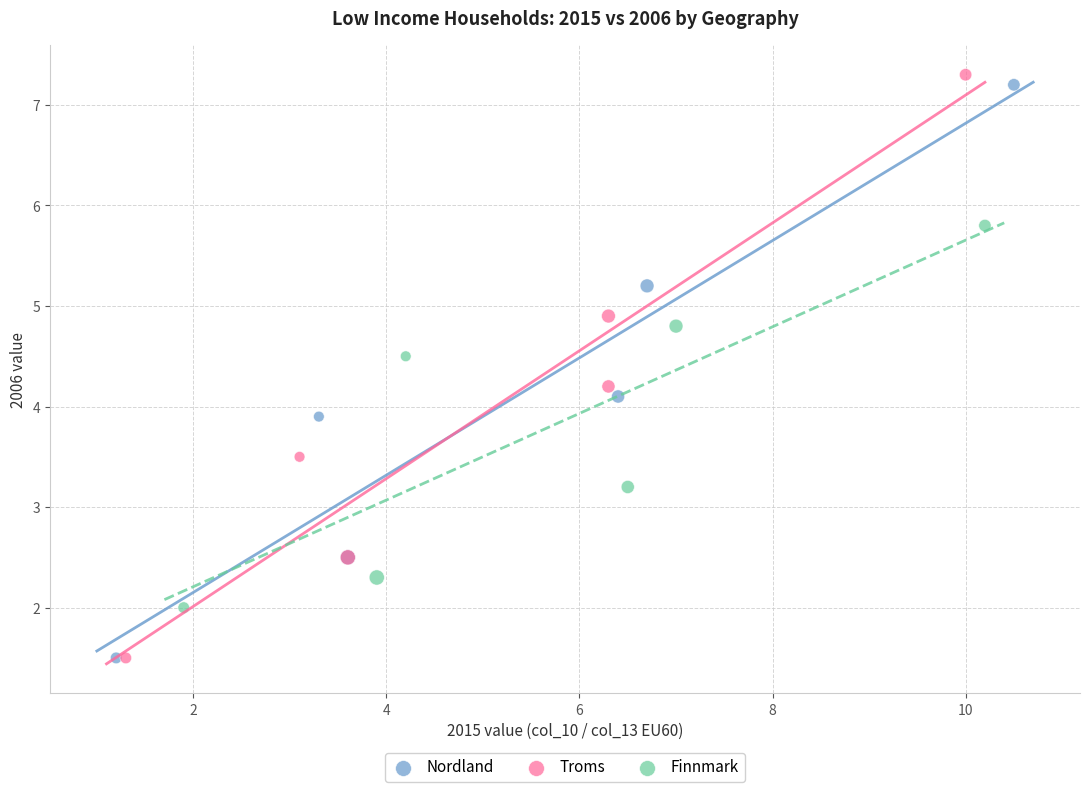

What are all the series names shown in the legend?

Nordland, Troms, Finnmark